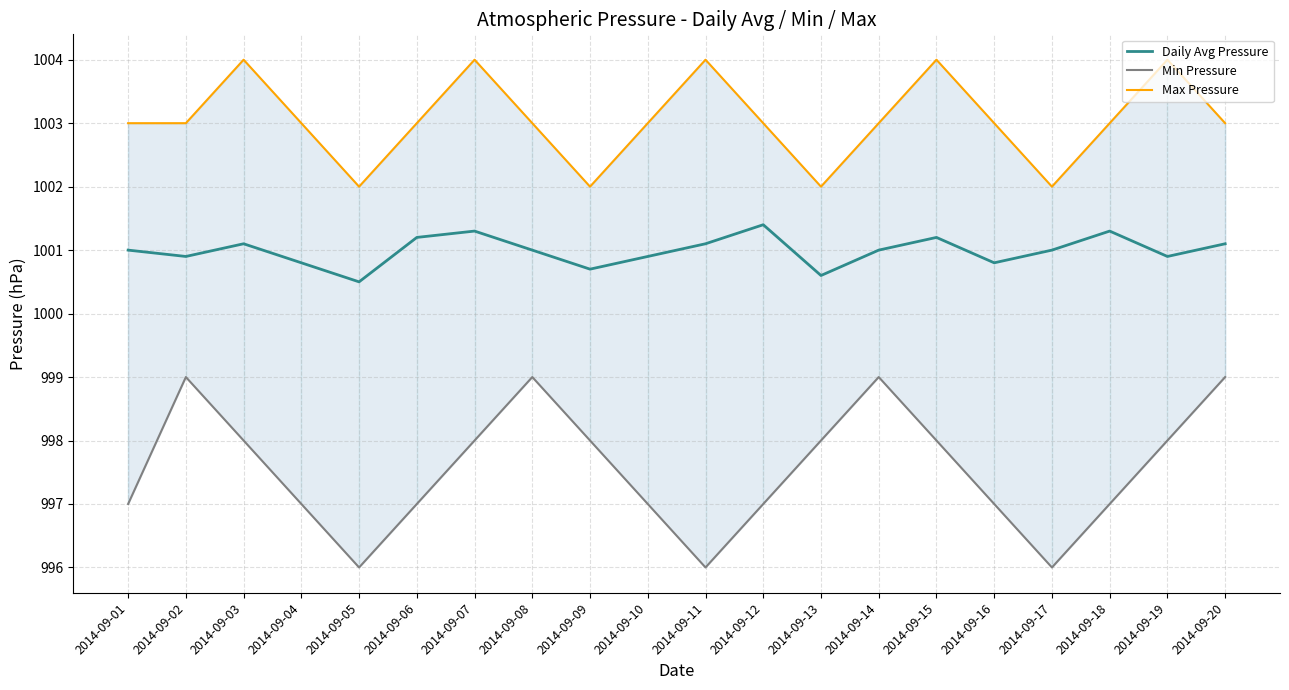

Between 2014-09-01 and 2014-09-07, which series saw the biggest shift?

Min Pressure